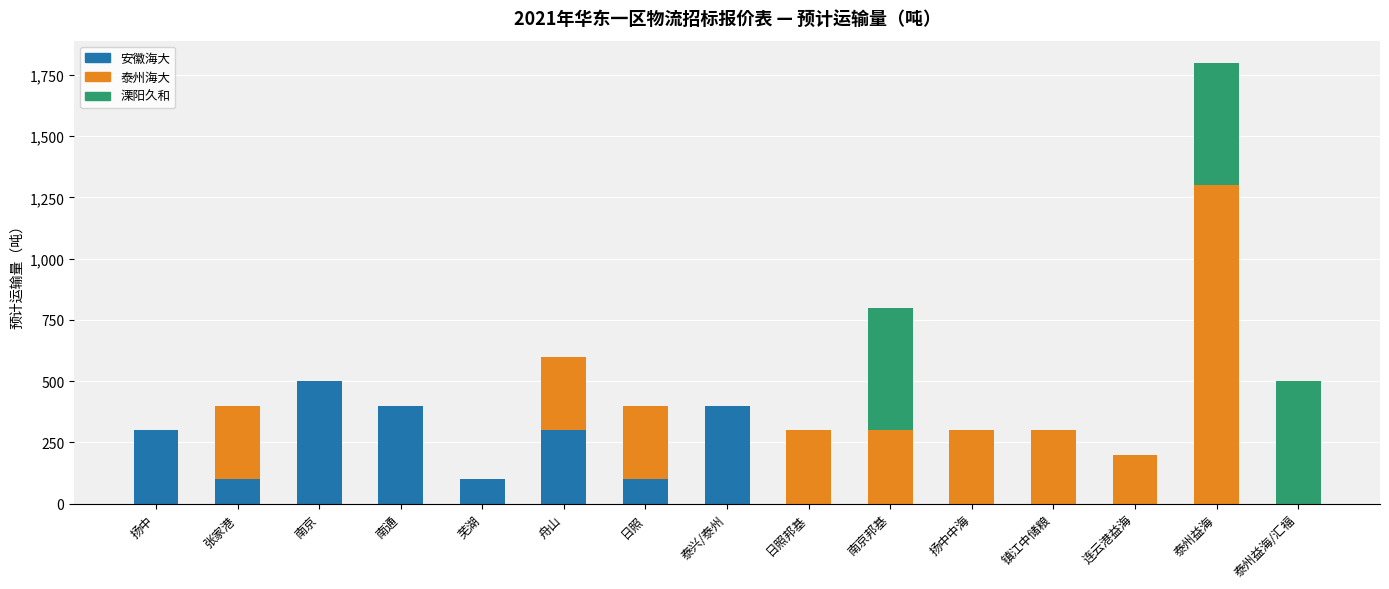

Count the number of data series in this chart.

3